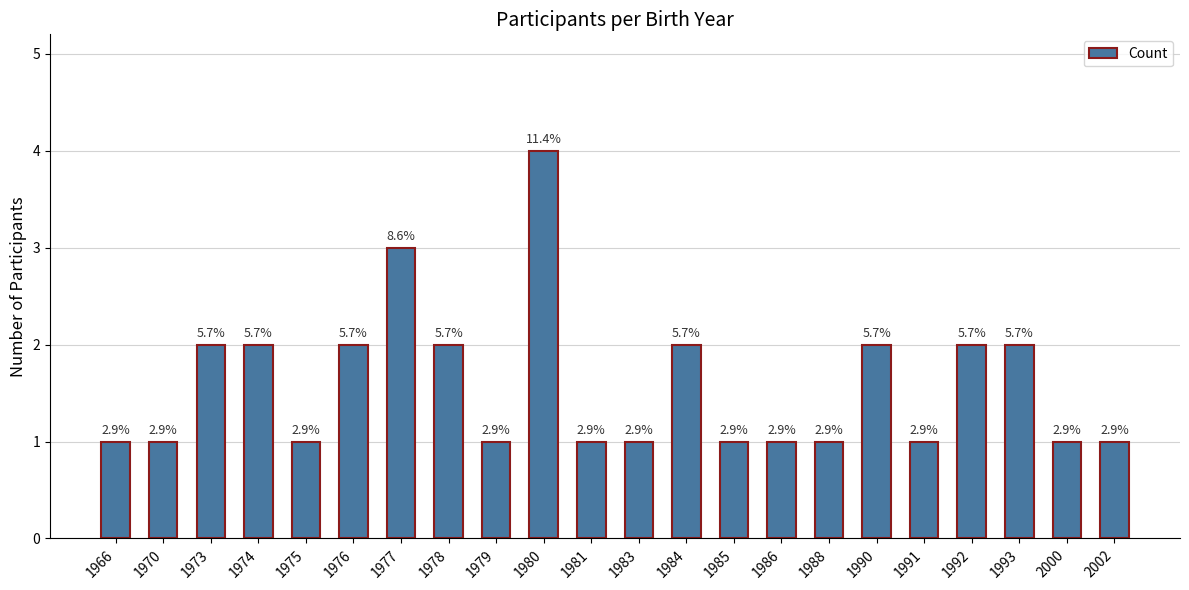

Reading left to right, transcribe all the data shown in this chart.

1966=1	1970=1	1973=2	1974=2	1975=1	1976=2	1977=3	1978=2	1979=1	1980=4	1981=1	1983=1	1984=2	1985=1	1986=1	1988=1	1990=2	1991=1	1992=2	1993=2	2000=1	2002=1